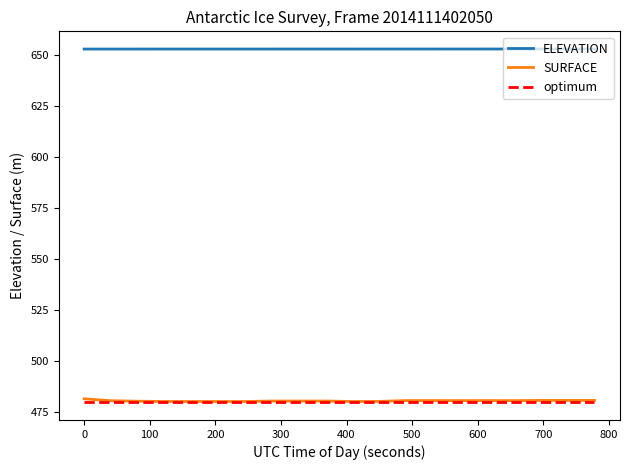

True or false: SURFACE and ELEVATION cross at least once.

False